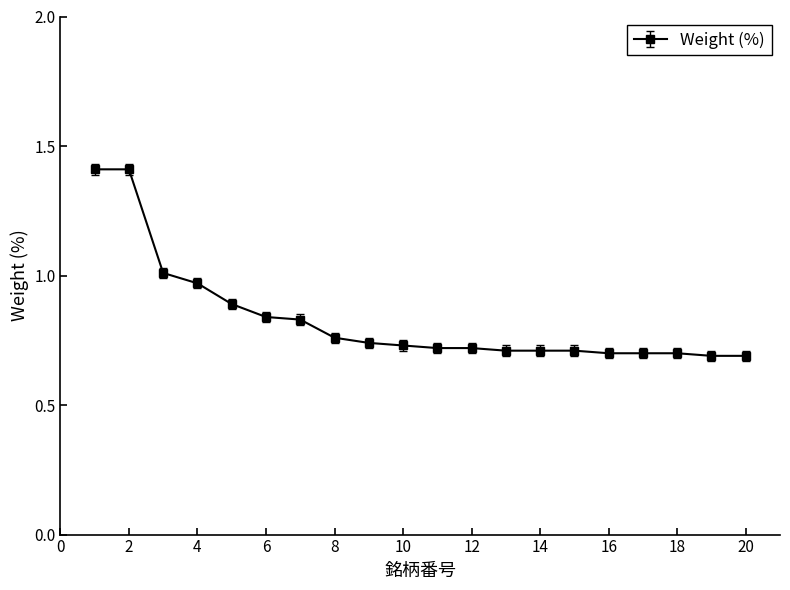

What is the maximum value shown in the chart?

1.4